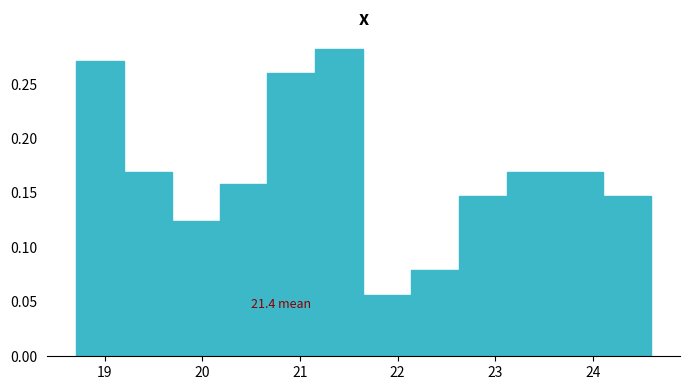

Which range on the x-axis has the tallest bar?

21.2 to 21.7